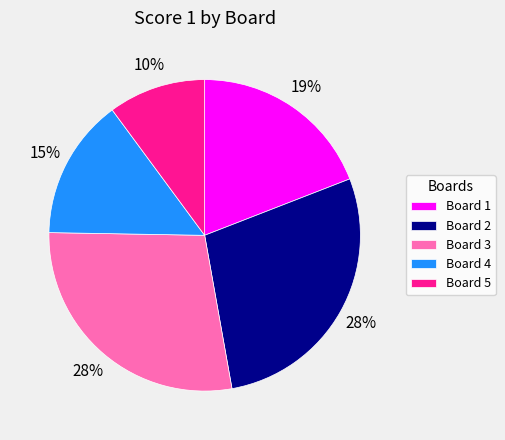

To the nearest percent, what portion does Board 5 represent?

10%